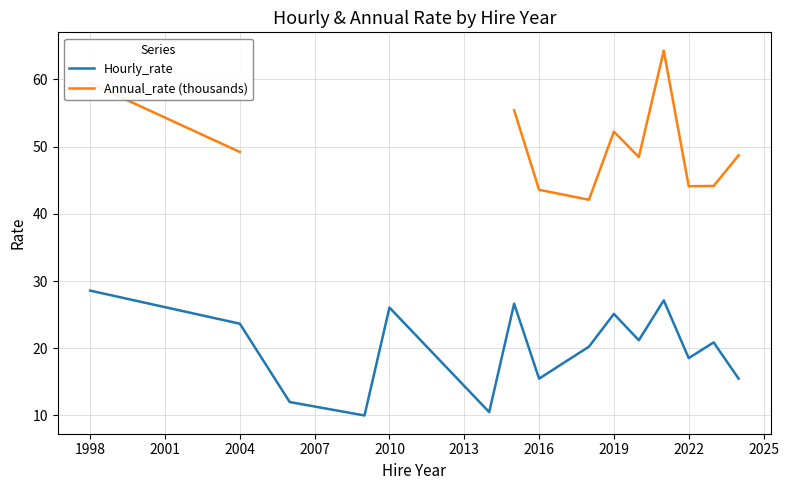

True or false: Hourly_rate and Annual_rate (thousands) cross at least once.

False